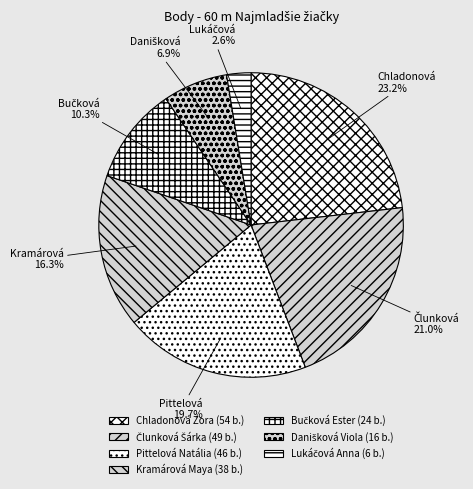

Does Člunková Šárka represent more than half of the total?

No